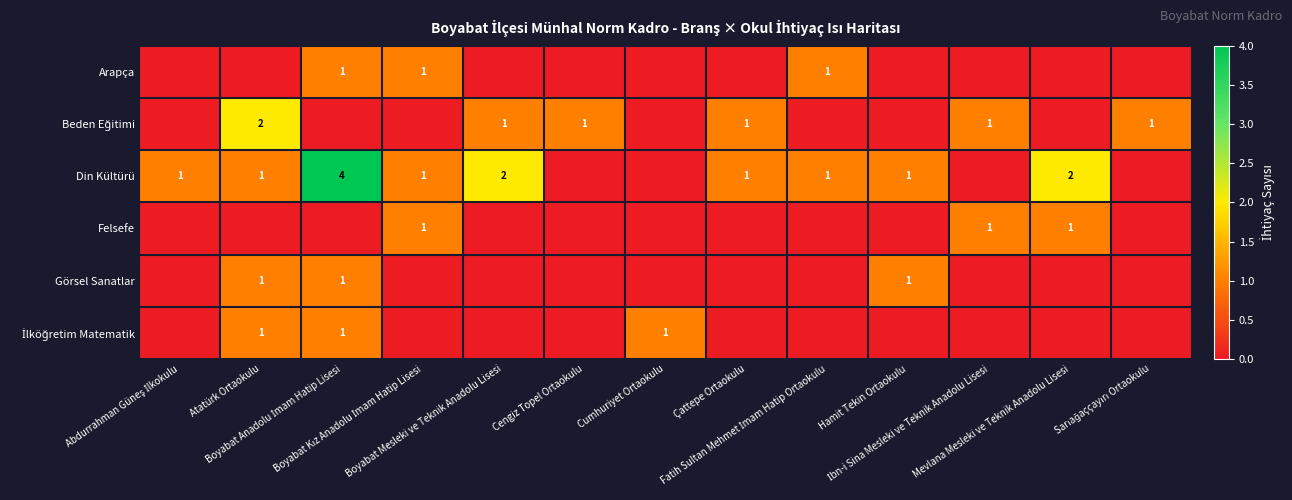

Which category has the lowest value across all series?

Abdurrahman Güneş İlkokulu